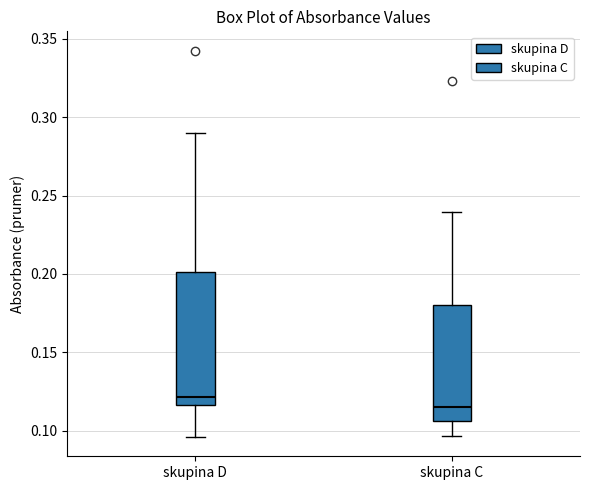

Reading left to right, transcribe this box plot: for each box, give where its median line is, the range the box spans, and where its two whiskers end, as read against the y-axis. The values are not printed on the chart, so give them approximately, as read against the axis.

skupina D: median 0.120, box 0.115 to 0.200, whiskers 0.095 to 0.290
skupina C: median 0.115, box 0.105 to 0.180, whiskers 0.095 to 0.240